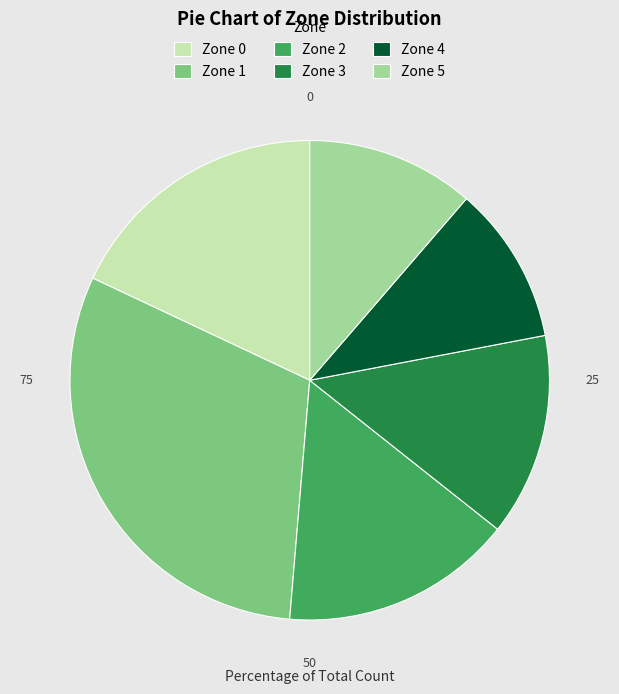

Do Zone 2 and Zone 5 together represent more than half of the pie?

No